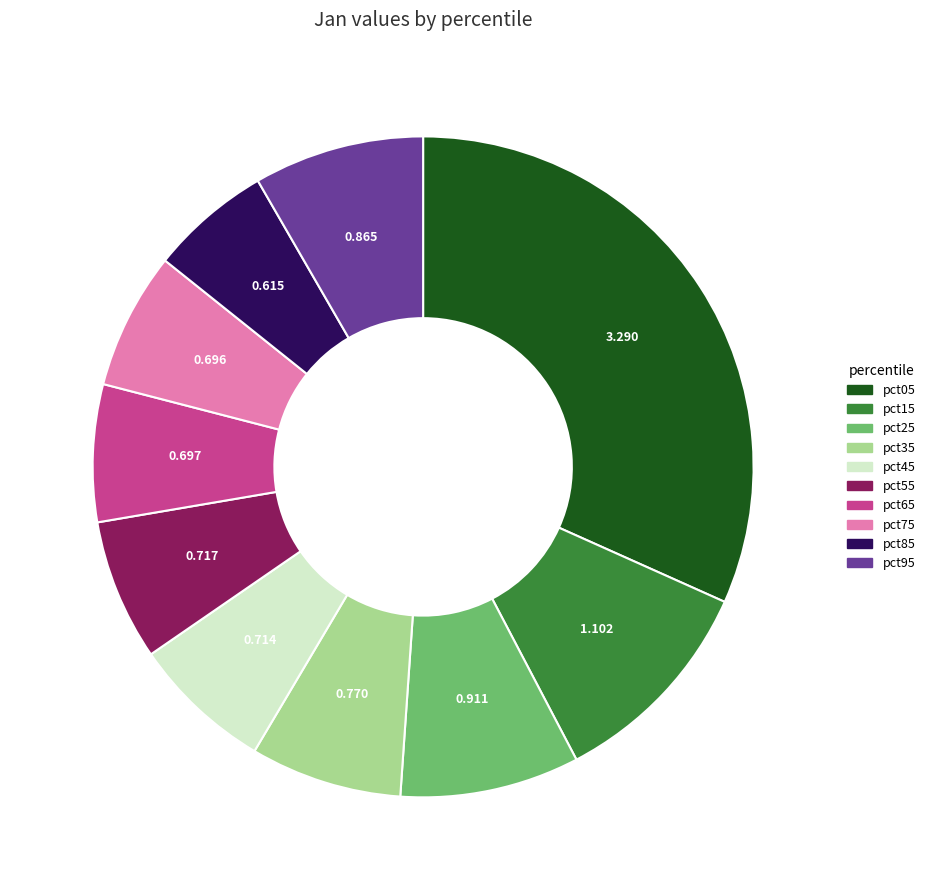

How many segments does this pie chart have?

10